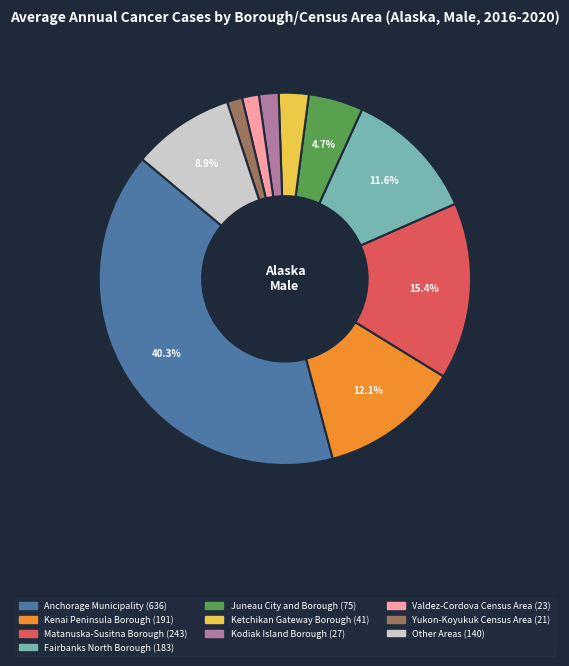

Is there any slice that represents more than half of the pie?

No